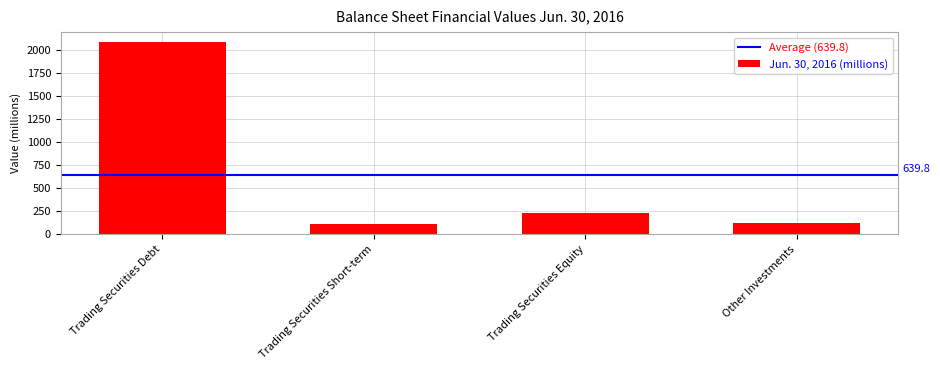

Reading left to right, transcribe all the data shown in this chart.

Trading Securities Debt=2090.6	Trading Securities Short-term=114.5	Trading Securities Equity=229.1	Other Investments=125.0